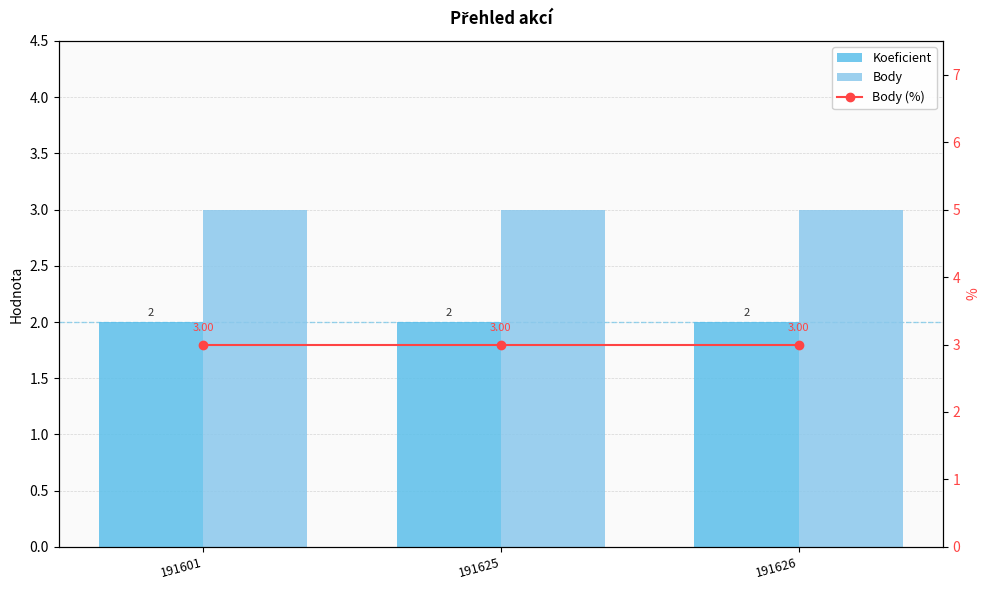

What is the total value across all series at 191626?

8